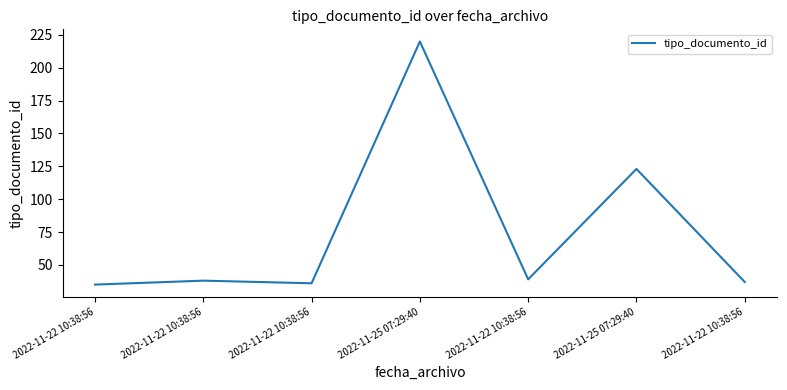

Reading right to left, transcribe all the data shown in this chart.

37	123	39	220	36	38	35